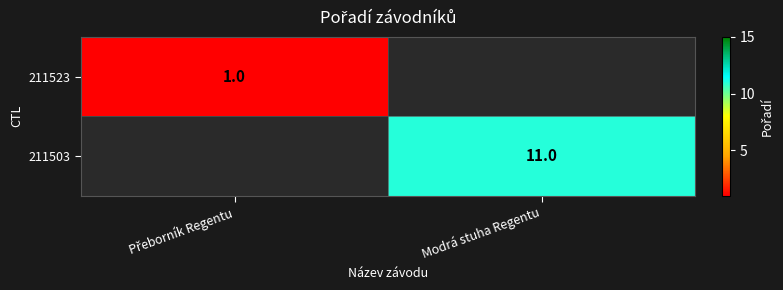

What is the greatest value displayed?

11.0